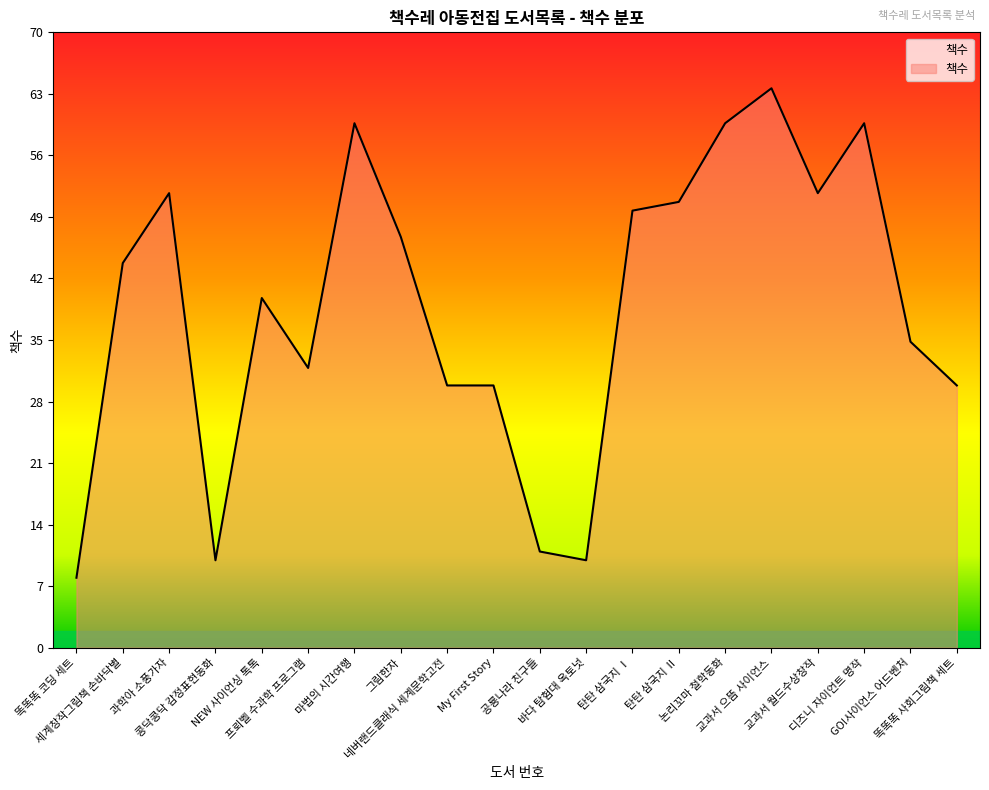

What is the greatest value displayed?

64